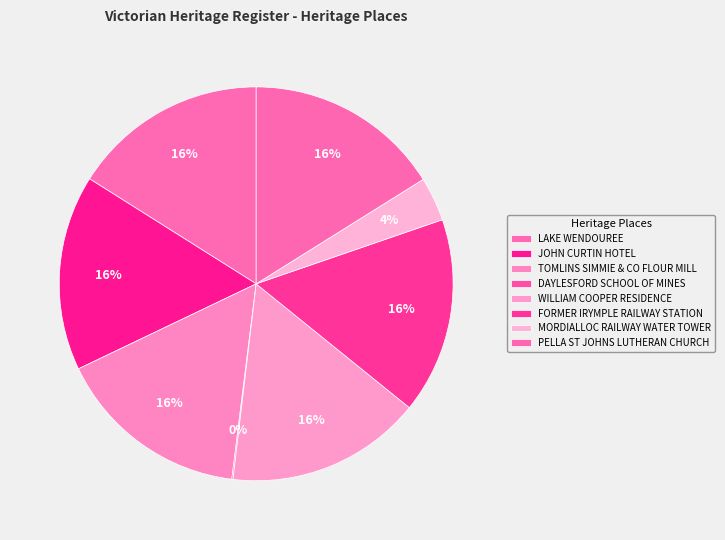

To the nearest percent, what percentage of the pie is MORDIALLOC RAILWAY WATER TOWER?

4%